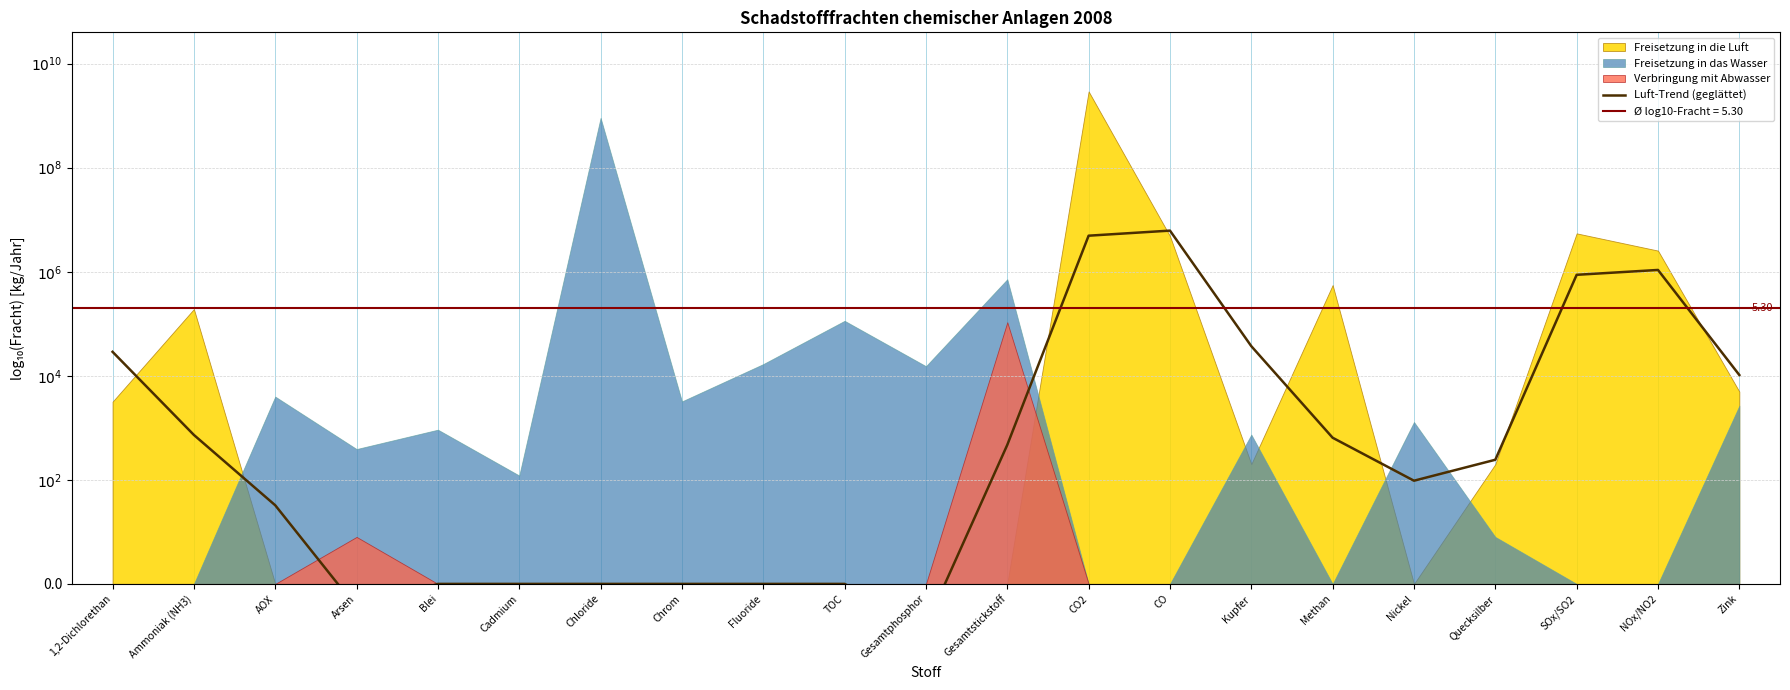

True or false: the data has more than 1 interior local peaks.

True